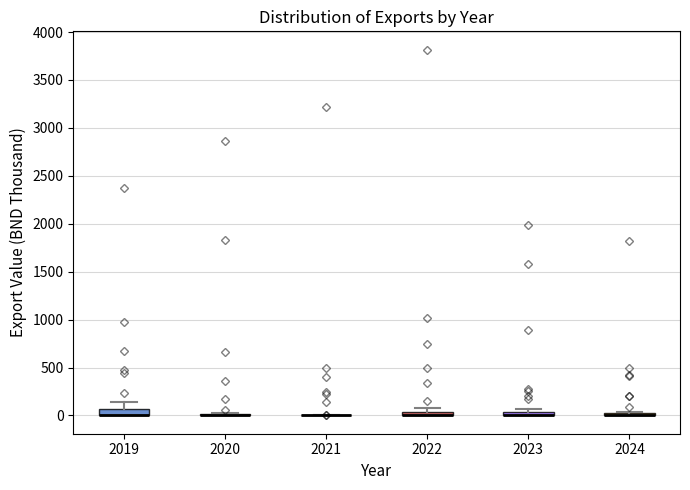

Where is the upper edge of the box at x = 2023 on the y-axis? The values are not printed on the chart, so give them approximately, as read against the axis.

50